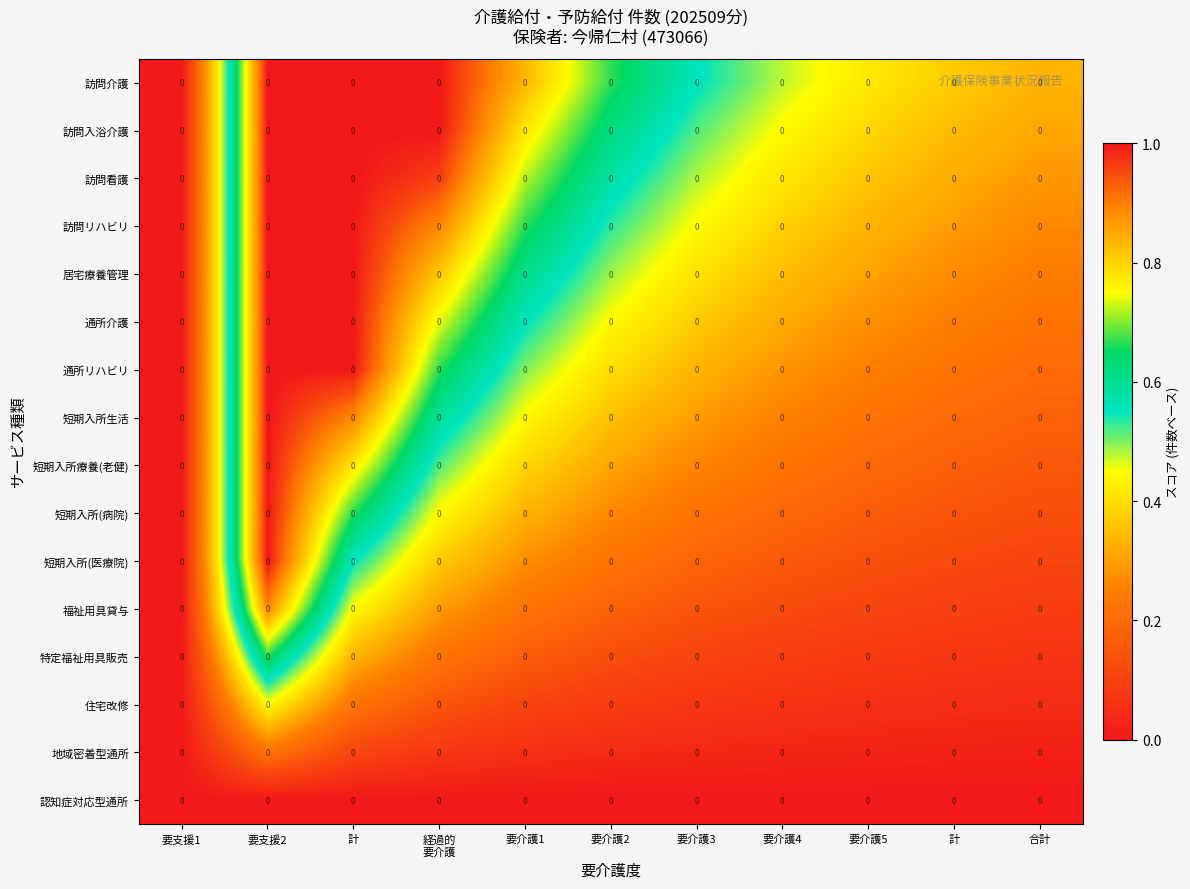

Reading left to right, what are all the values shown in this chart?

訪問介護: 要支援1=0.0	要支援2=0.0	計=0.0	経過的
要介護=0.0	要介護1=0.0	要介護2=0.0	要介護3=0.0	要介護4=0.0	要介護5=0.0	計=0.0	合計=0.0
訪問入浴介護: 要支援1=0.0	要支援2=0.0	計=0.0	経過的
要介護=0.0	要介護1=0.0	要介護2=0.0	要介護3=0.0	要介護4=0.0	要介護5=0.0	計=0.0	合計=0.0
訪問看護: 要支援1=0.0	要支援2=0.0	計=0.0	経過的
要介護=0.0	要介護1=0.0	要介護2=0.0	要介護3=0.0	要介護4=0.0	要介護5=0.0	計=0.0	合計=0.0
訪問リハビリ: 要支援1=0.0	要支援2=0.0	計=0.0	経過的
要介護=0.0	要介護1=0.0	要介護2=0.0	要介護3=0.0	要介護4=0.0	要介護5=0.0	計=0.0	合計=0.0
居宅療養管理: 要支援1=0.0	要支援2=0.0	計=0.0	経過的
要介護=0.0	要介護1=0.0	要介護2=0.0	要介護3=0.0	要介護4=0.0	要介護5=0.0	計=0.0	合計=0.0
通所介護: 要支援1=0.0	要支援2=0.0	計=0.0	経過的
要介護=0.0	要介護1=0.0	要介護2=0.0	要介護3=0.0	要介護4=0.0	要介護5=0.0	計=0.0	合計=0.0
通所リハビリ: 要支援1=0.0	要支援2=0.0	計=0.0	経過的
要介護=0.0	要介護1=0.0	要介護2=0.0	要介護3=0.0	要介護4=0.0	要介護5=0.0	計=0.0	合計=0.0
短期入所生活: 要支援1=0.0	要支援2=0.0	計=0.0	経過的
要介護=0.0	要介護1=0.0	要介護2=0.0	要介護3=0.0	要介護4=0.0	要介護5=0.0	計=0.0	合計=0.0
短期入所療養(老健): 要支援1=0.0	要支援2=0.0	計=0.0	経過的
要介護=0.0	要介護1=0.0	要介護2=0.0	要介護3=0.0	要介護4=0.0	要介護5=0.0	計=0.0	合計=0.0
短期入所(病院): 要支援1=0.0	要支援2=0.0	計=0.0	経過的
要介護=0.0	要介護1=0.0	要介護2=0.0	要介護3=0.0	要介護4=0.0	要介護5=0.0	計=0.0	合計=0.0
短期入所(医療院): 要支援1=0.0	要支援2=0.0	計=0.0	経過的
要介護=0.0	要介護1=0.0	要介護2=0.0	要介護3=0.0	要介護4=0.0	要介護5=0.0	計=0.0	合計=0.0
福祉用具貸与: 要支援1=0.0	要支援2=0.0	計=0.0	経過的
要介護=0.0	要介護1=0.0	要介護2=0.0	要介護3=0.0	要介護4=0.0	要介護5=0.0	計=0.0	合計=0.0
特定福祉用具販売: 要支援1=0.0	要支援2=0.0	計=0.0	経過的
要介護=0.0	要介護1=0.0	要介護2=0.0	要介護3=0.0	要介護4=0.0	要介護5=0.0	計=0.0	合計=0.0
住宅改修: 要支援1=0.0	要支援2=0.0	計=0.0	経過的
要介護=0.0	要介護1=0.0	要介護2=0.0	要介護3=0.0	要介護4=0.0	要介護5=0.0	計=0.0	合計=0.0
地域密着型通所: 要支援1=0.0	要支援2=0.0	計=0.0	経過的
要介護=0.0	要介護1=0.0	要介護2=0.0	要介護3=0.0	要介護4=0.0	要介護5=0.0	計=0.0	合計=0.0
認知症対応型通所: 要支援1=0.0	要支援2=0.0	計=0.0	経過的
要介護=0.0	要介護1=0.0	要介護2=0.0	要介護3=0.0	要介護4=0.0	要介護5=0.0	計=0.0	合計=0.0